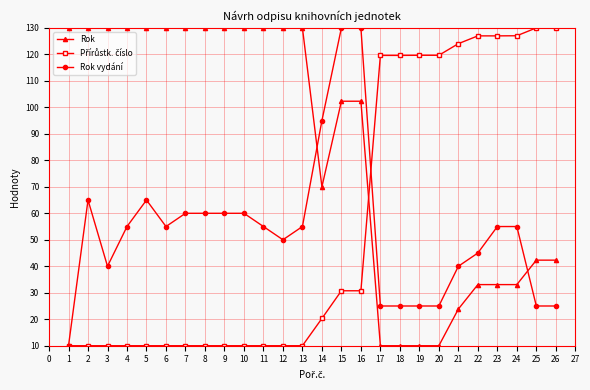

What is the value of the Rok vydání point at the 15th from the left?

130.0